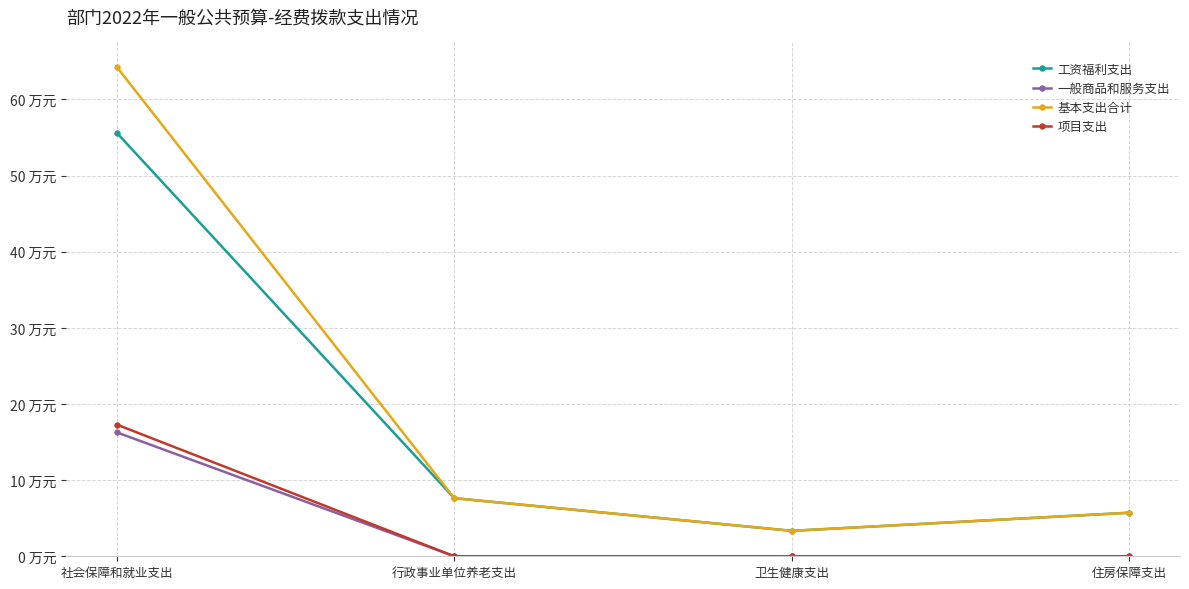

True or false: 一般商品和服务支出 and 工资福利支出 intersect in this chart.

False